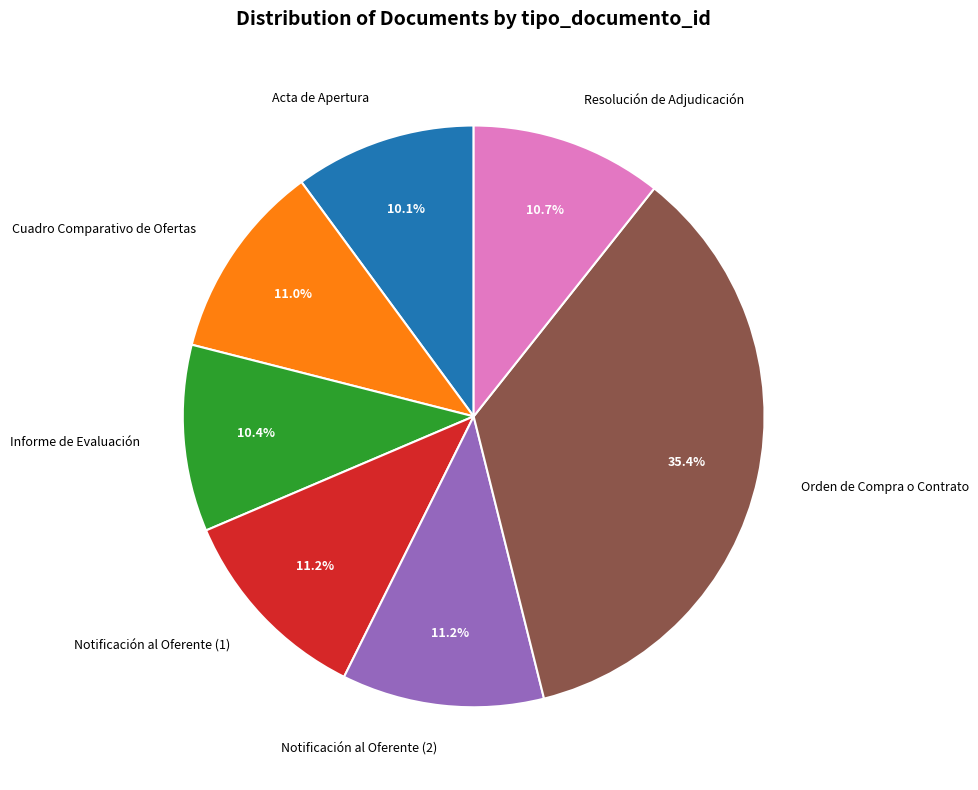

Does any single category account for the majority?

No